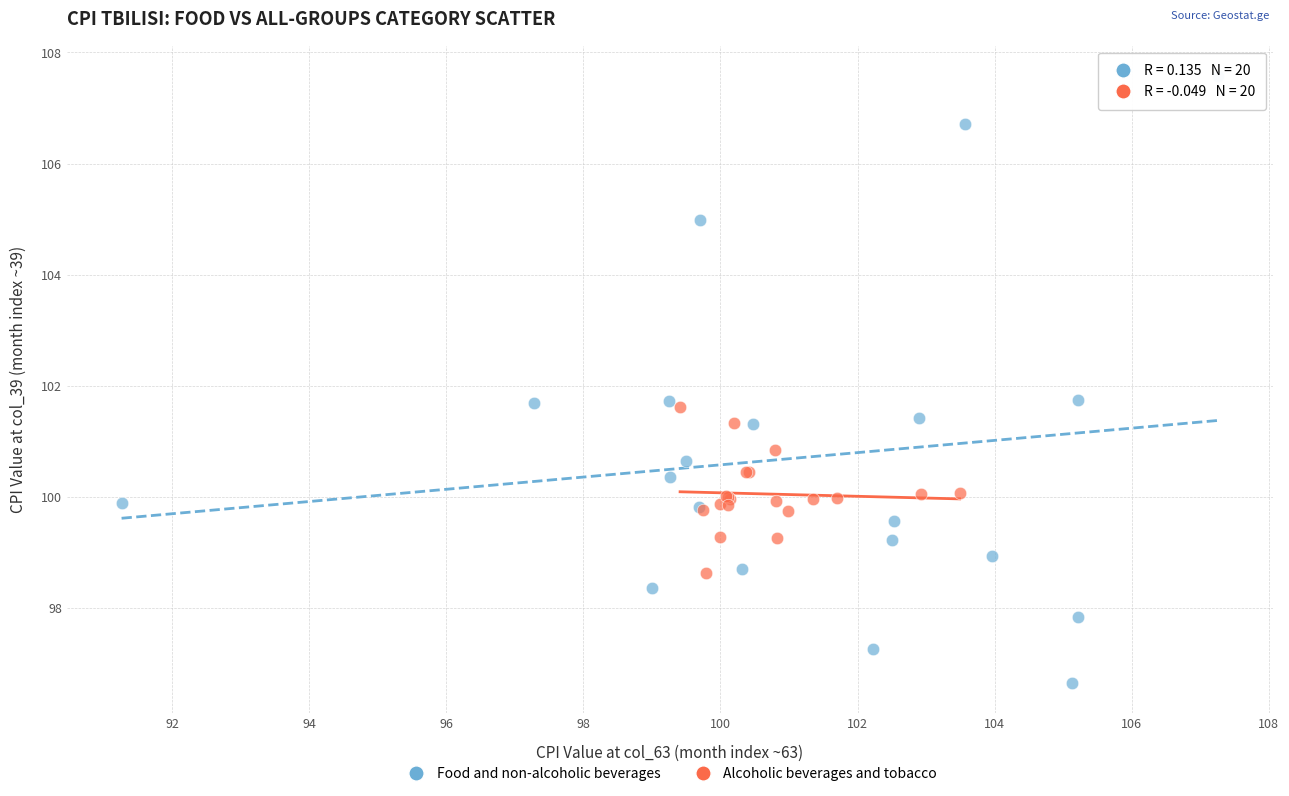

Which series contains the lowest Y value?

Food and non-alcoholic beverages